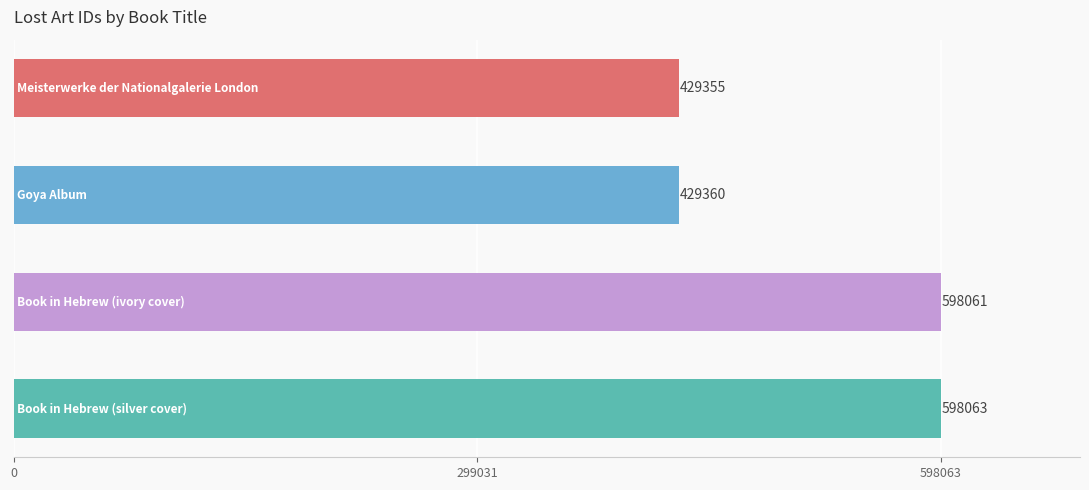

What is the average value?

513710